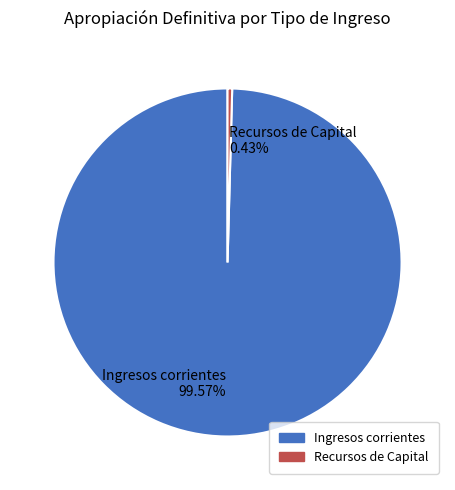

What is the majority slice?

Ingresos corrientes